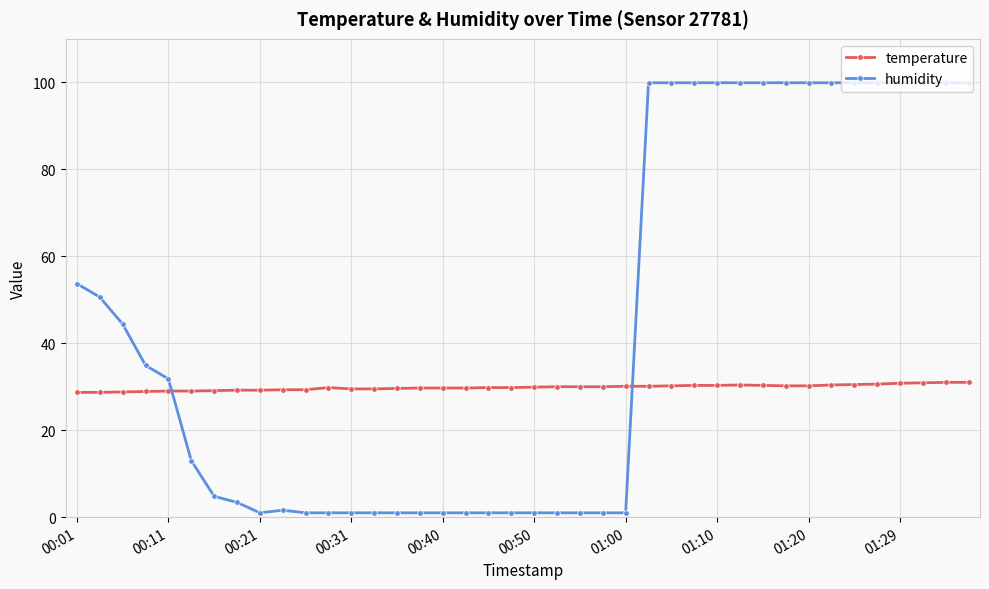

How many data points in humidity are above 31?

20